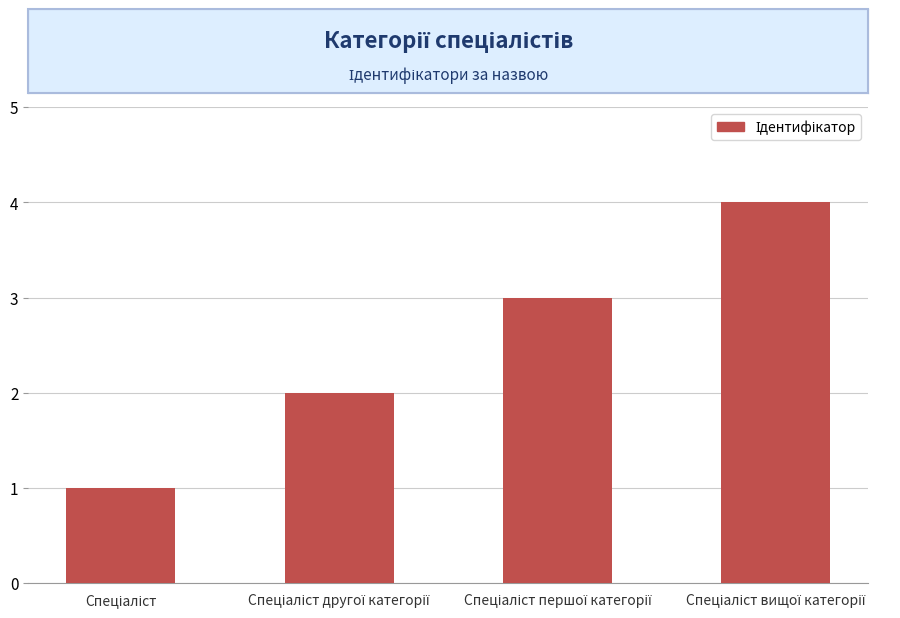

What is the difference between the maximum and minimum values?

3